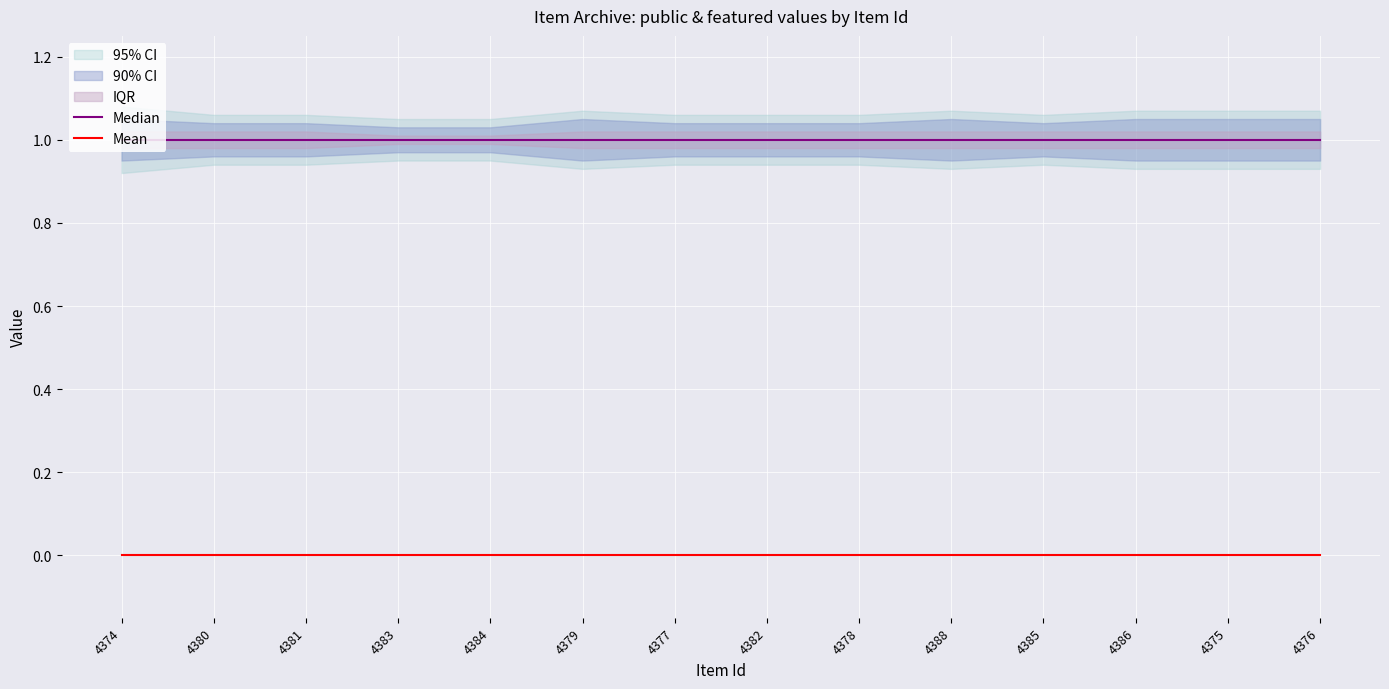

What is the maximum value shown in the chart?

1